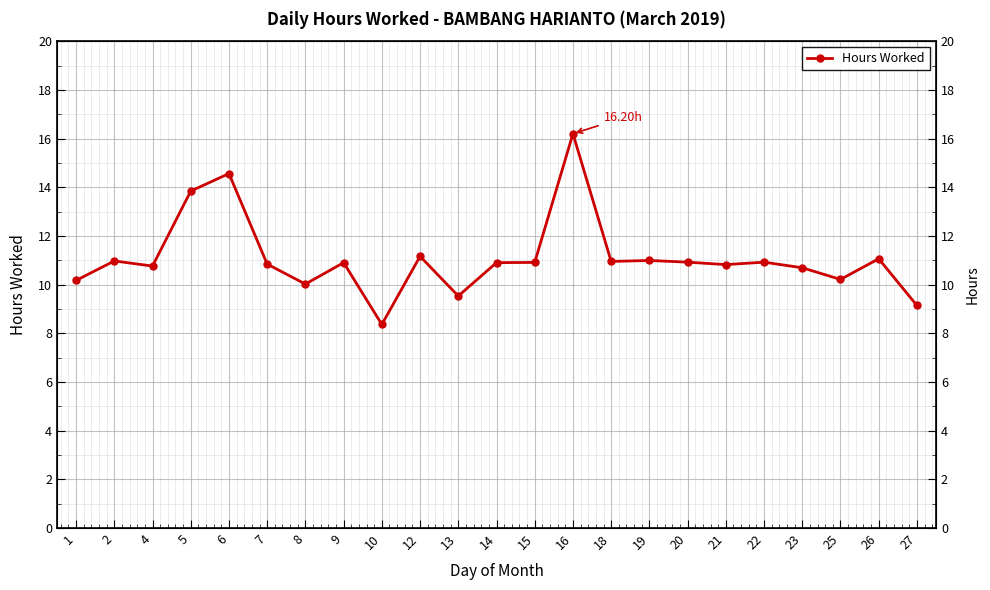

What is the value of the 4th point from the left?

13.8